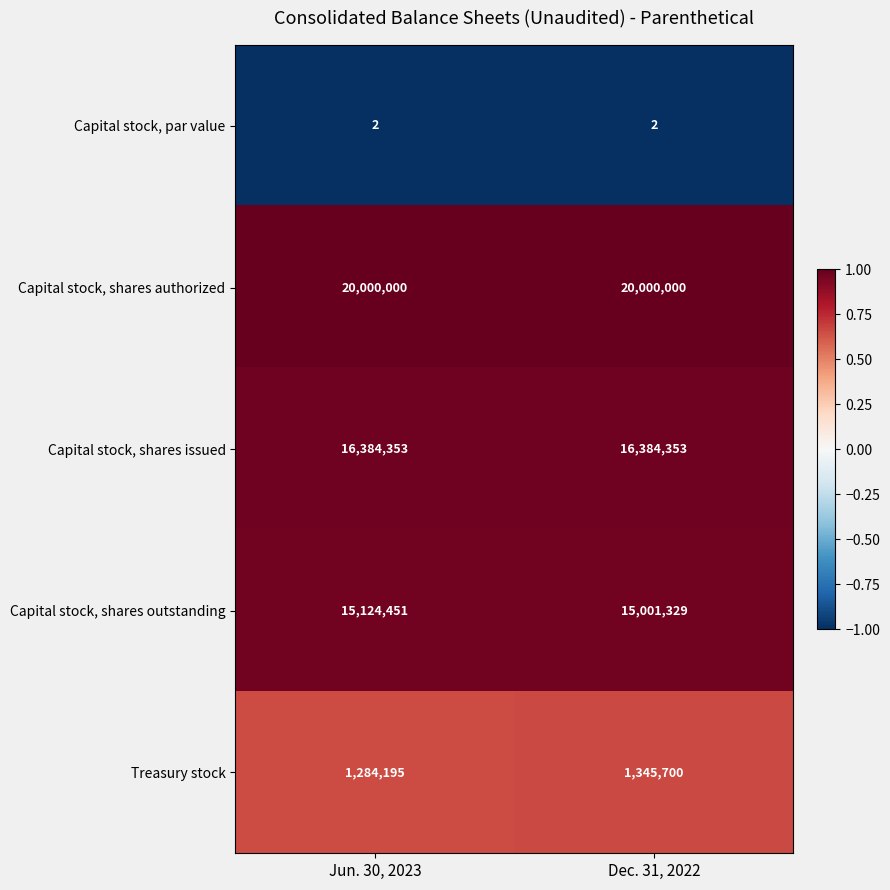

True or false: Capital stock, shares outstanding has a value of 15001329 at Dec. 31, 2022.

True